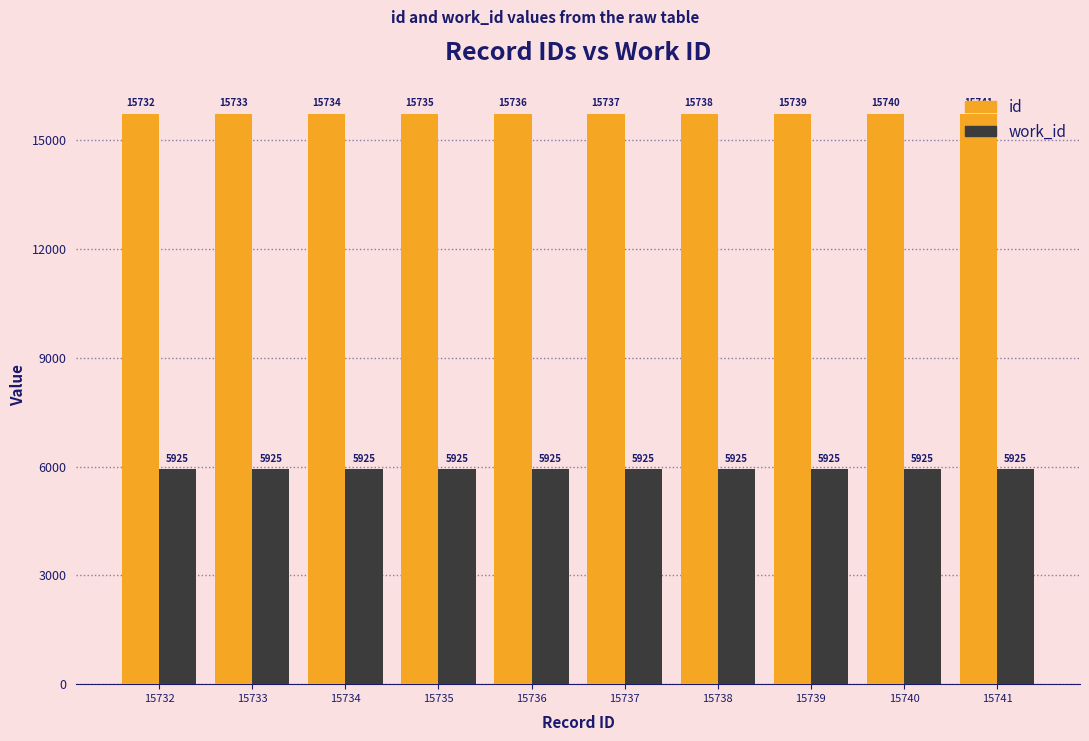

Reading right to left, transcribe all the data shown in this chart.

id: 15741	15740	15739	15738	15737	15736	15735	15734	15733	15732
work_id: 5925	5925	5925	5925	5925	5925	5925	5925	5925	5925